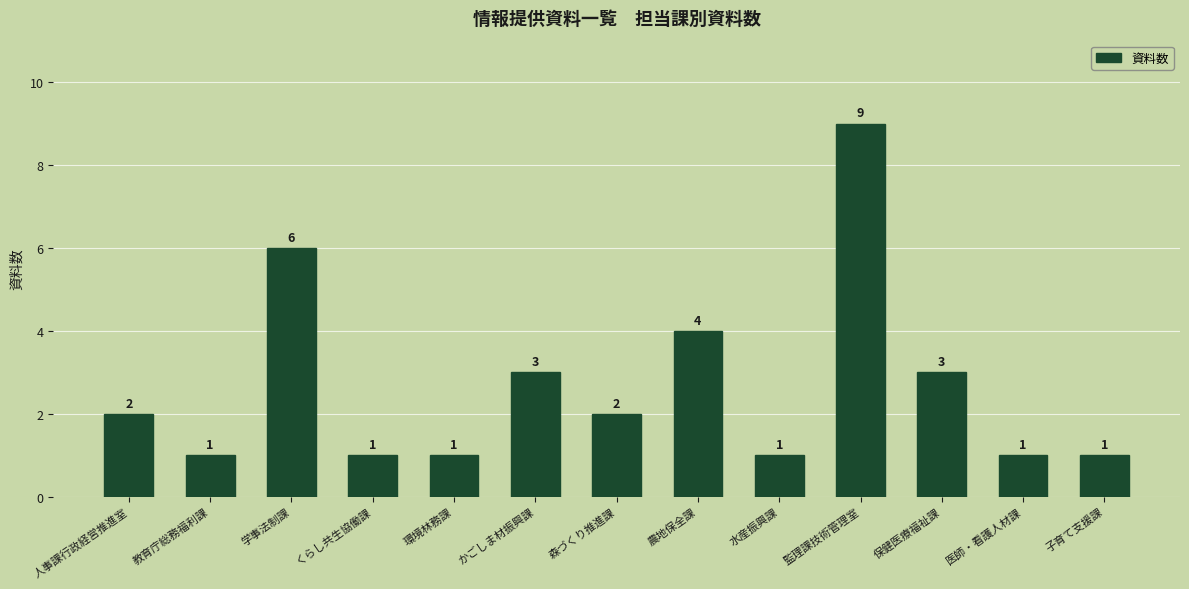

What position from the left is 環境林務課?

5